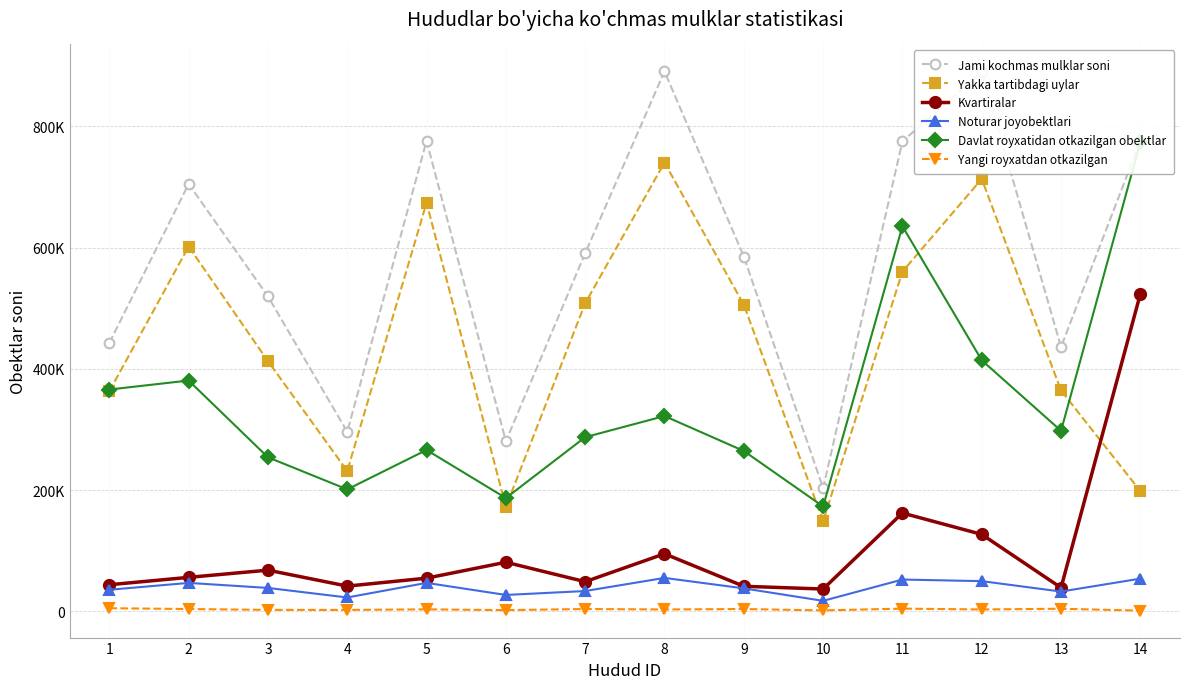

True or false: Yangi royxatdan otkazilgan and Jami kochmas mulklar soni intersect in this chart.

False